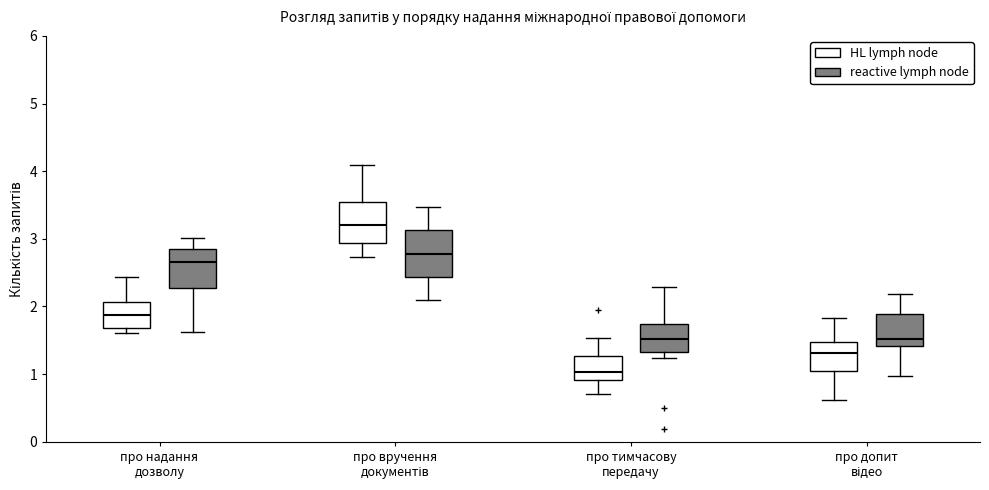

Reading left to right, read every box against the y-axis: the position of its median line, the range the box covers, and the ends of its whiskers. The values are not printed on the chart, so give them approximately, as read against the axis.

про надання дозволу (HL lymph node): median 1.9, box 1.7 to 2.1, whiskers 1.6 to 2.4
про надання дозволу (reactive lymph node): median 2.7, box 2.3 to 2.8, whiskers 1.6 to 3.0
про вручення документів (HL lymph node): median 3.2, box 2.9 to 3.5, whiskers 2.7 to 4.1
про вручення документів (reactive lymph node): median 2.8, box 2.4 to 3.1, whiskers 2.1 to 3.5
про тимчасову передачу (HL lymph node): median 1.0, box 0.9 to 1.3, whiskers 0.7 to 1.5
про тимчасову передачу (reactive lymph node): median 1.5, box 1.3 to 1.7, whiskers 1.2 to 2.3
про допит відео (HL lymph node): median 1.3, box 1.1 to 1.5, whiskers 0.6 to 1.8
про допит відео (reactive lymph node): median 1.5, box 1.4 to 1.9, whiskers 1.0 to 2.2